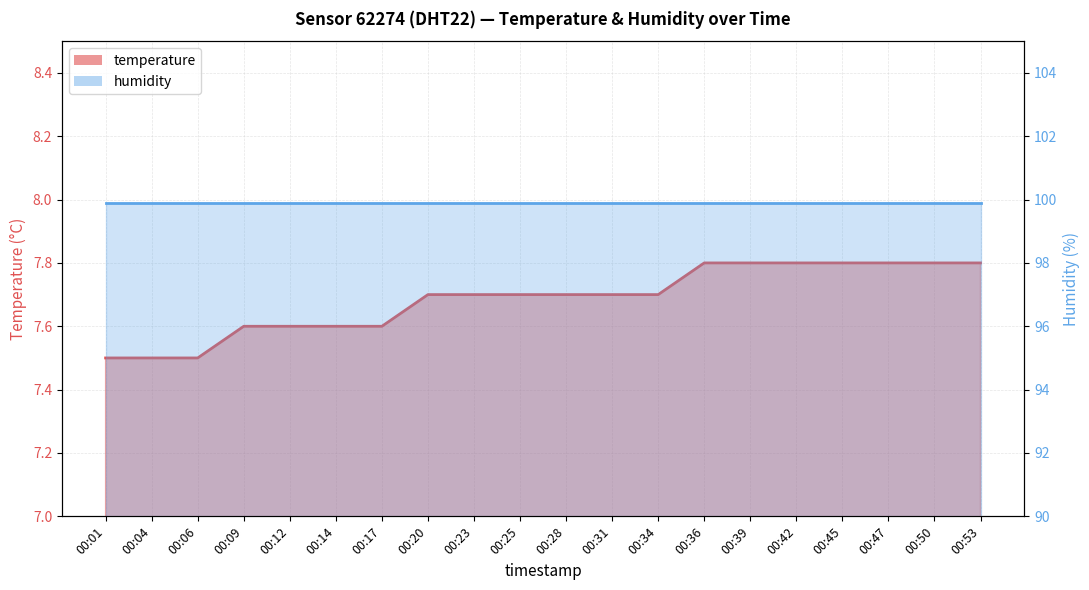

True or false: the data has more than 1 interior local peaks.

False